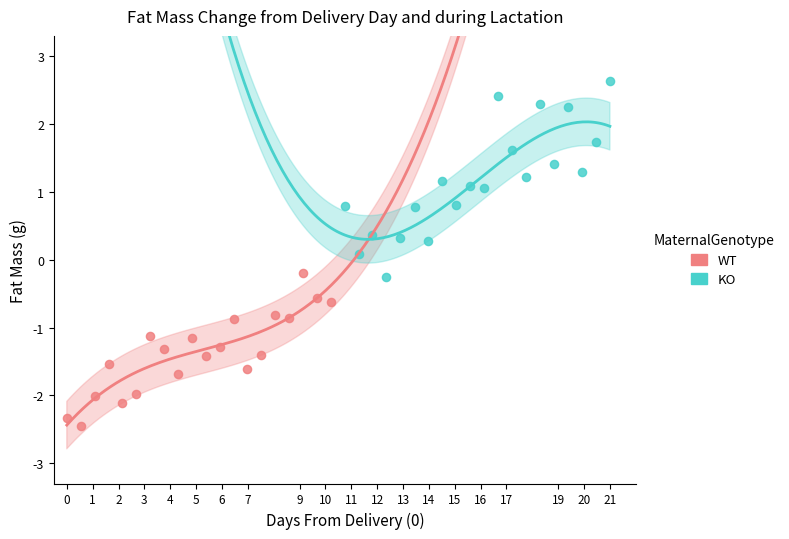

What are all the series names shown in the legend?

WT, KO